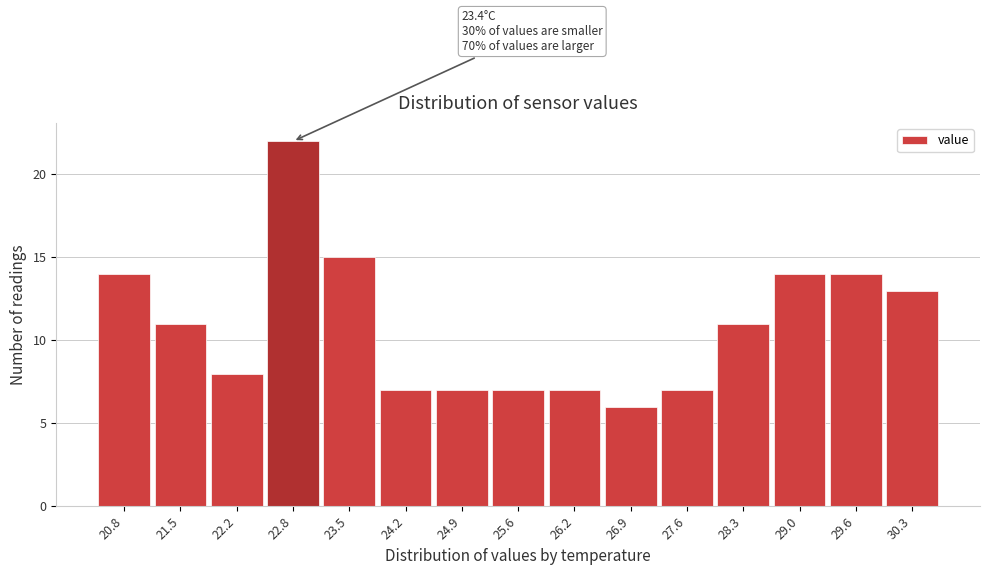

Reading left to right, what are all the values shown in this chart?

20.8=14	21.5=11	22.2=8	22.8=22	23.5=15	24.2=7	24.9=7	25.6=7	26.2=7	26.9=6	27.6=7	28.3=11	29.0=14	29.6=14	30.3=13